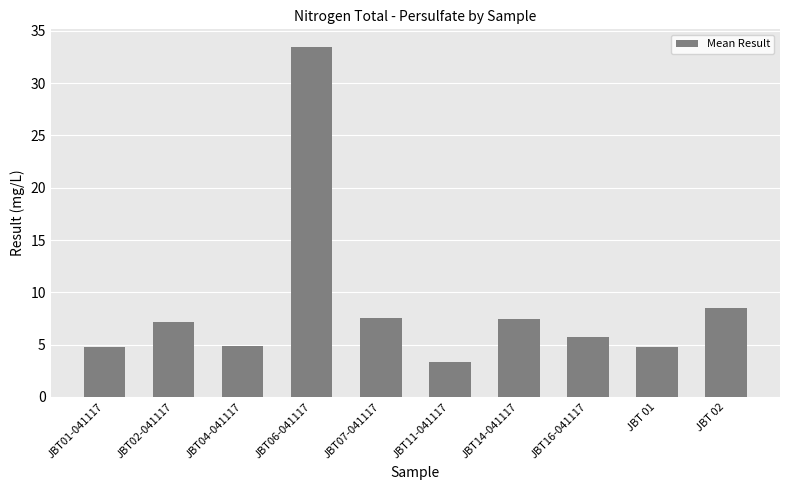

The chart shows a value of 8.5 at JBT 02. True or false?

True